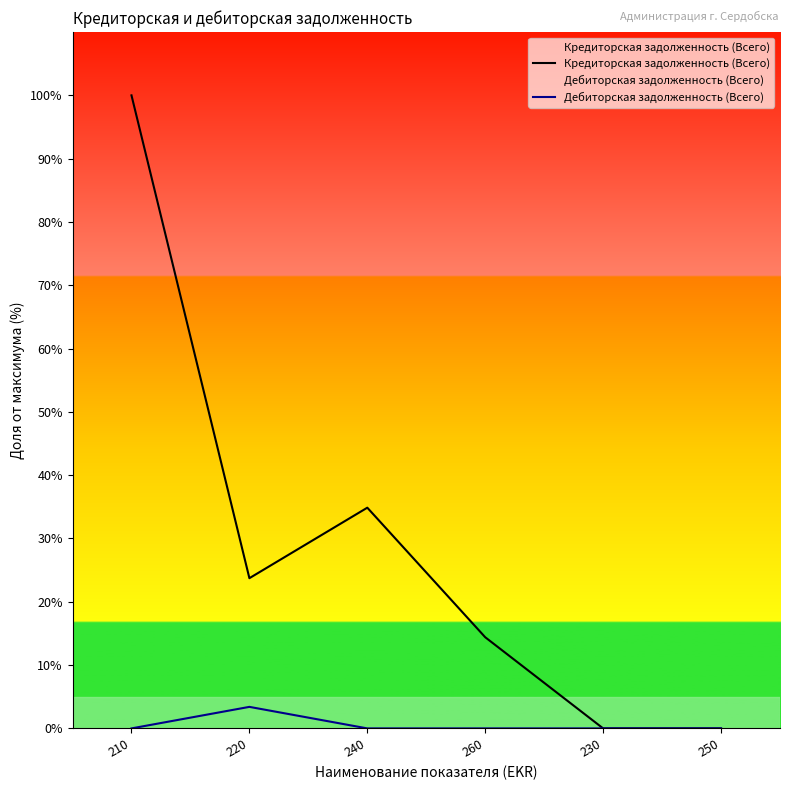

What position from the left is 240?

3